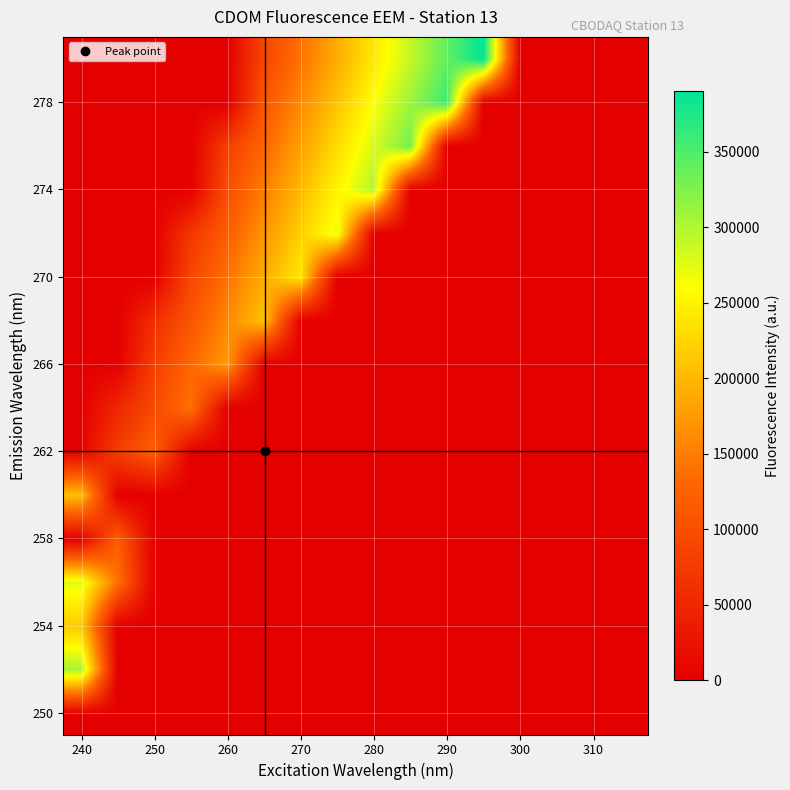

What is the greatest value displayed?

390000.0